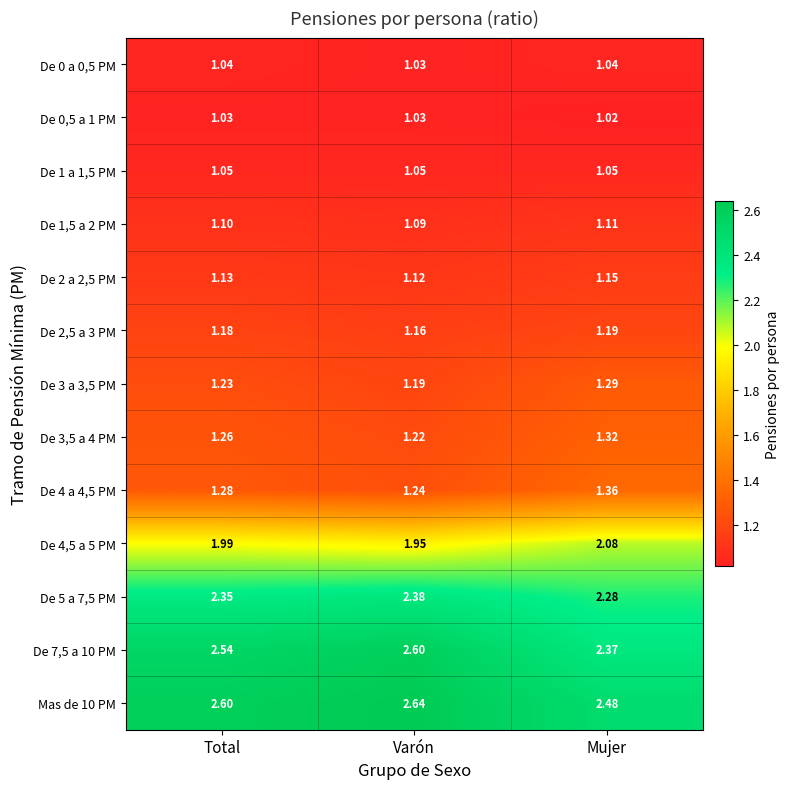

What is the total value across all series at Mujer?

19.7